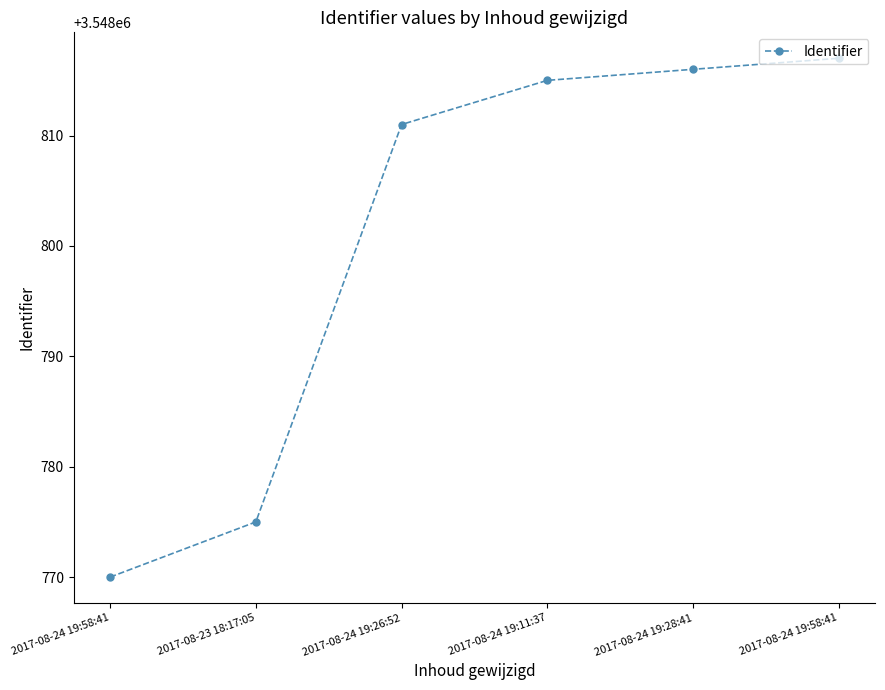

Is this an area chart (filled region under the line)?

No